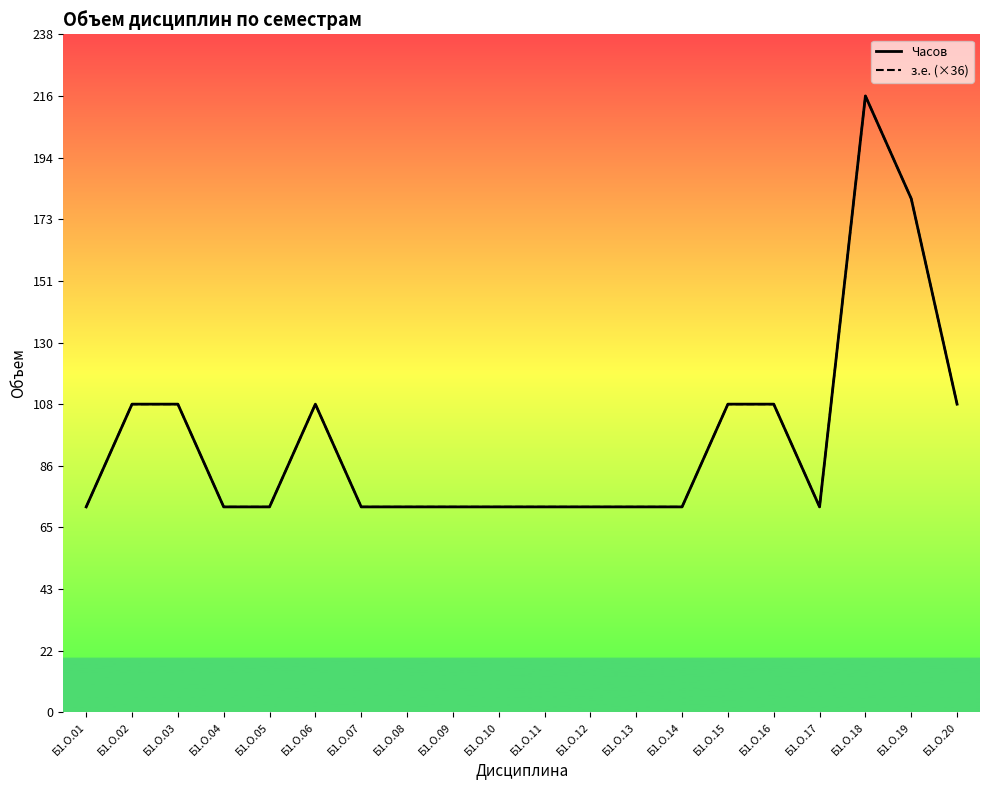

At which category is the sum across all series the highest?

Б1.О.18